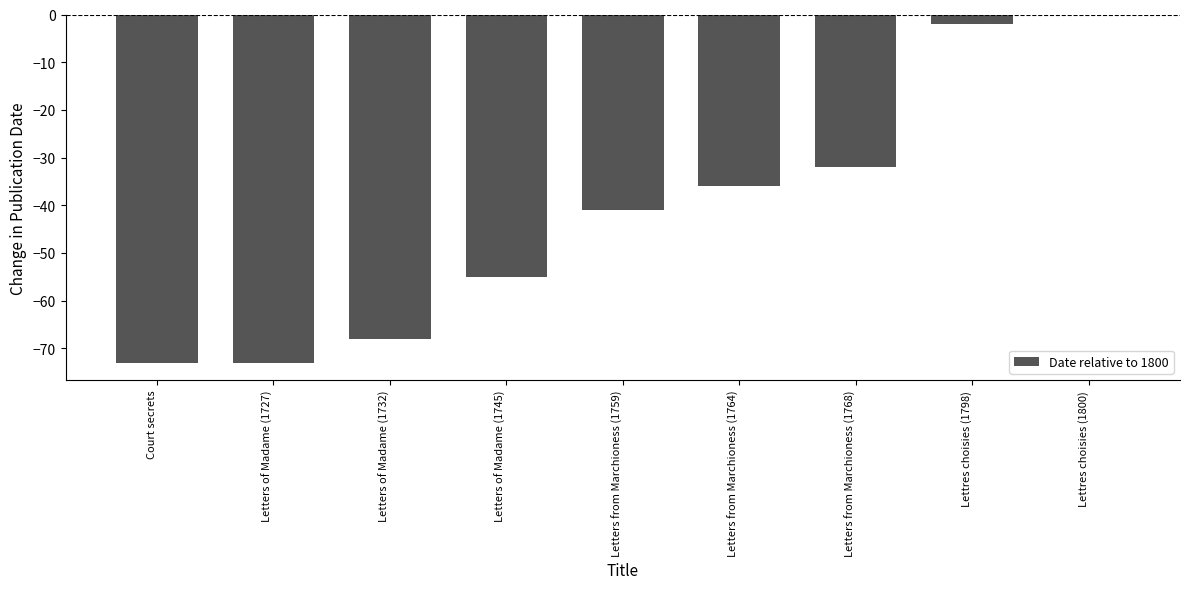

Which has a higher value, Letters of Madame (1727) or Letters of Madame (1732)?

Letters of Madame (1732)